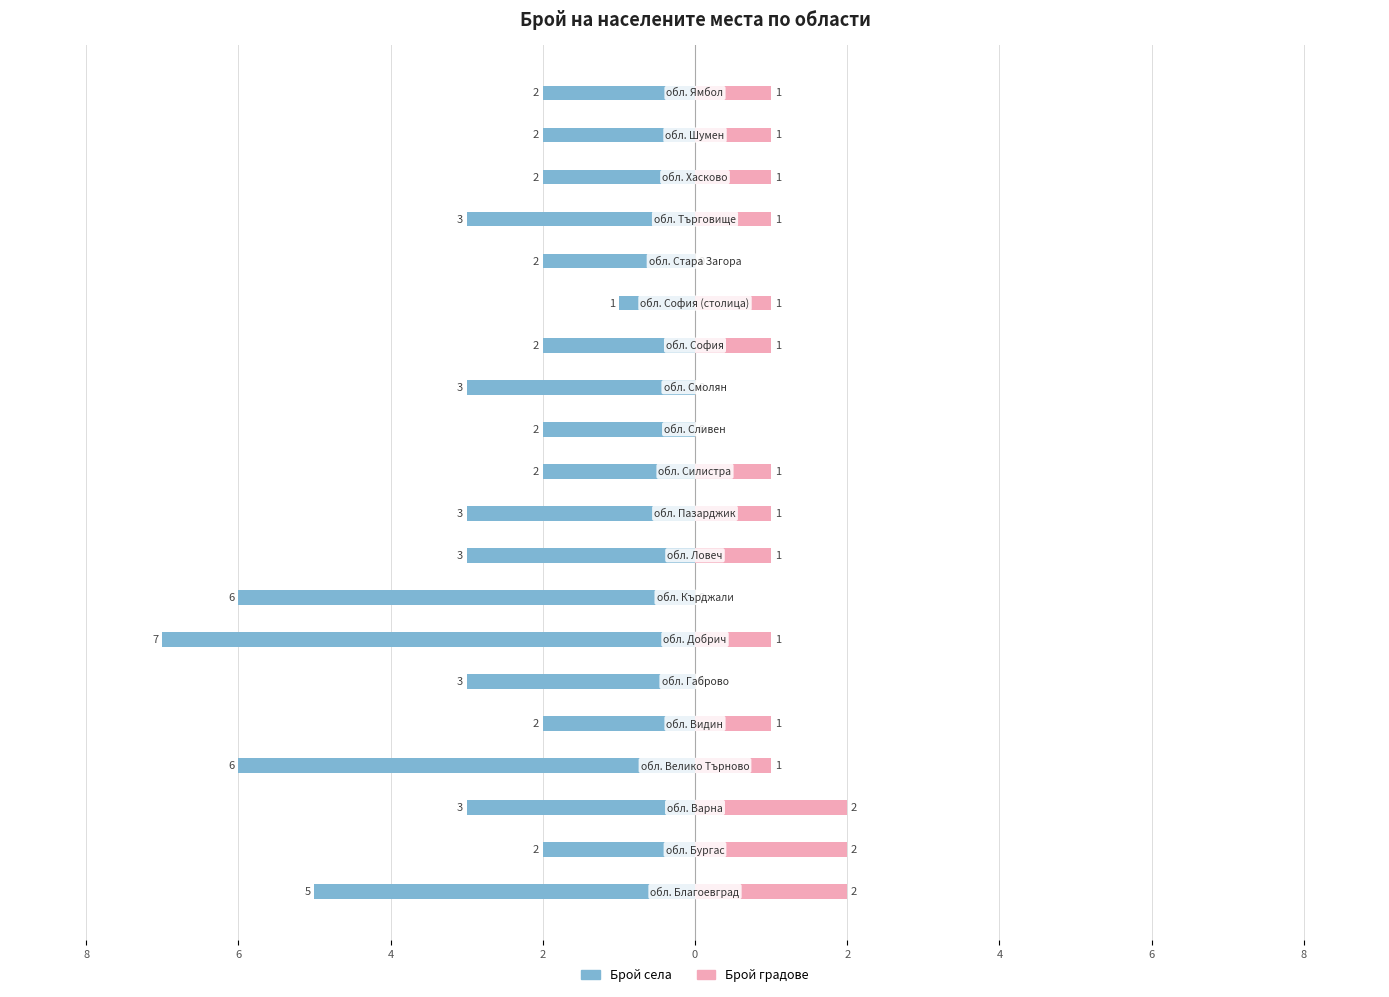

Which series has the largest range (max minus min)?

Брой села